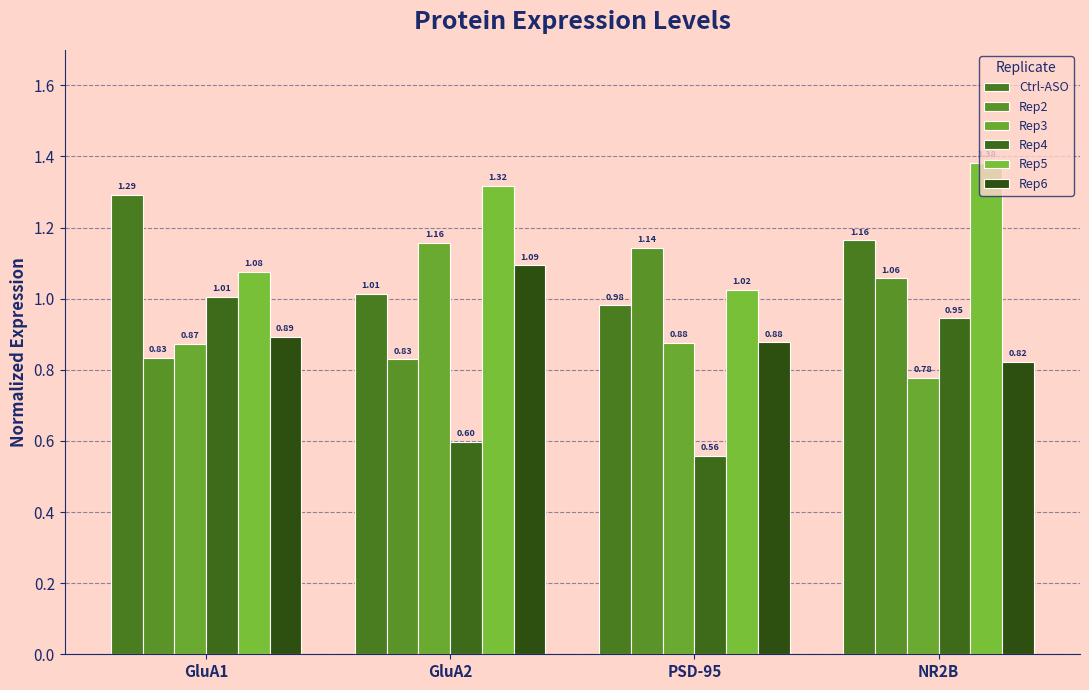

What is the difference between the second highest and minimum values in the Rep5 series?

0.3